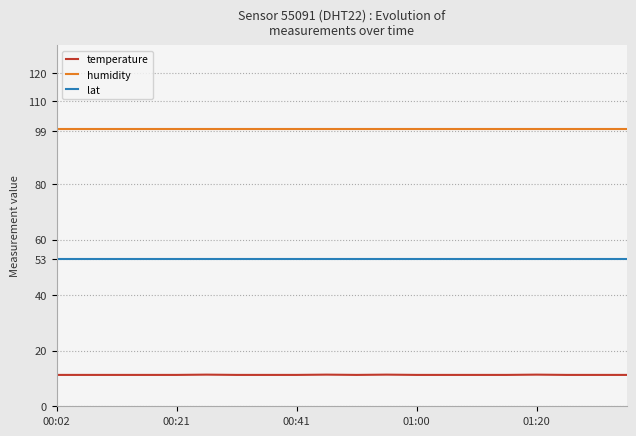

Which series has the largest total across all categories?

humidity